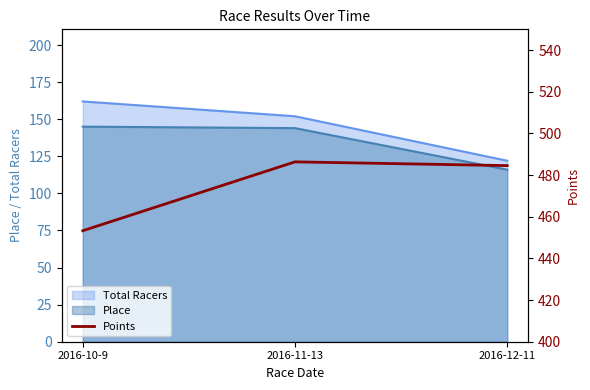

At which label does Place reach its minimum?

2016-12-11